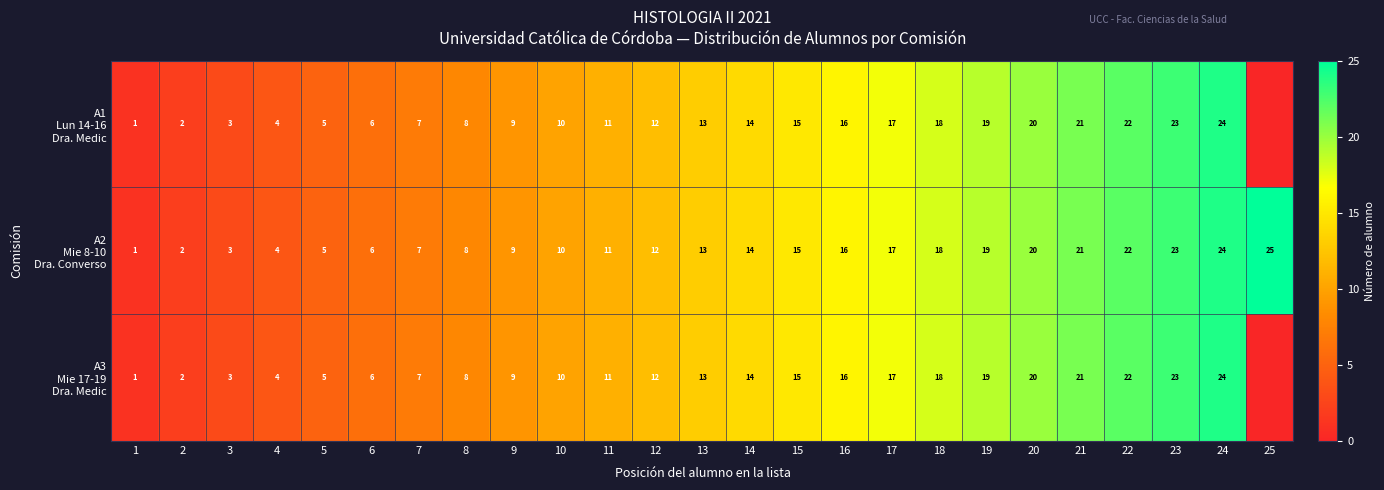

What is the sum of the A1 Lun 14-16 Dra. Medic values at 4 and 24?

28